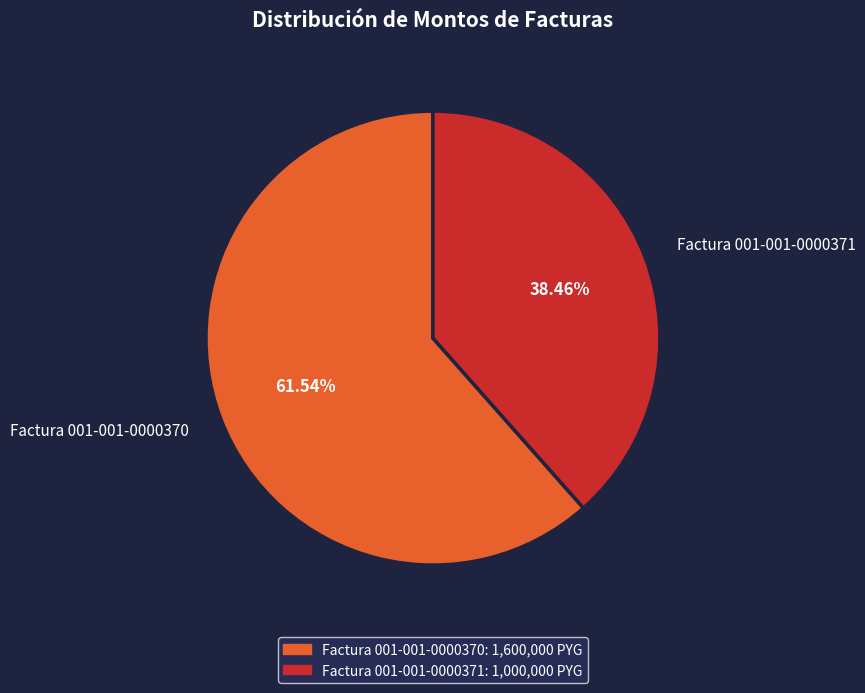

To the nearest percent, what is the difference between the largest and smallest slice percentages?

23%